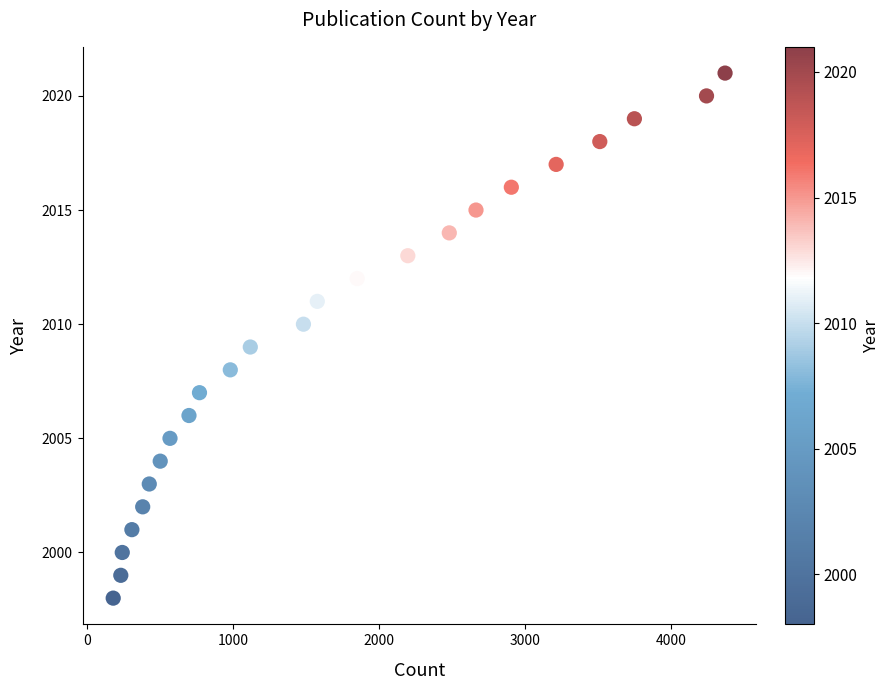

What is the range of Y values (max minus min)?

23